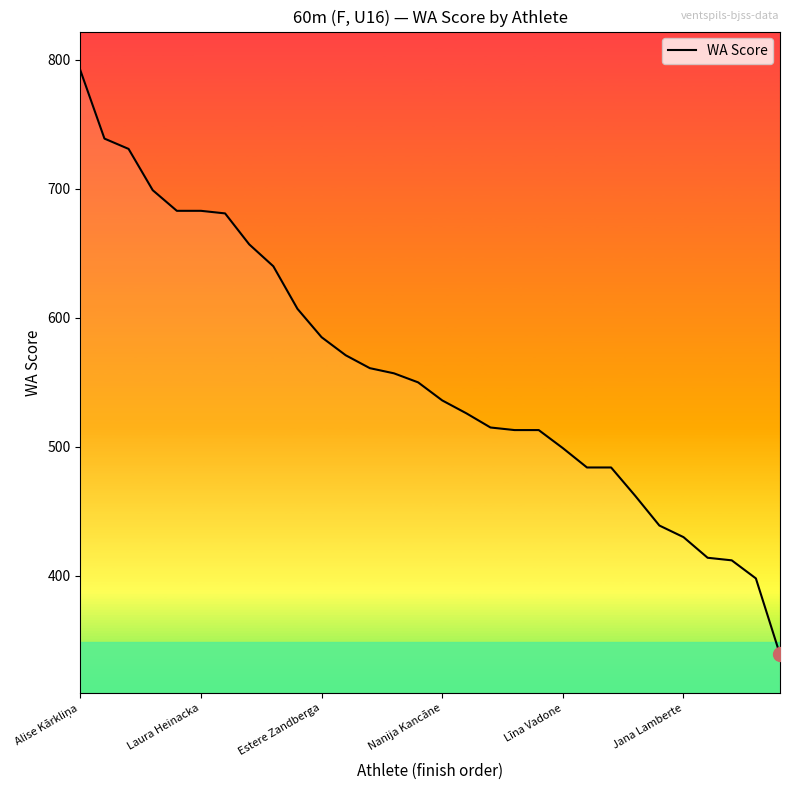

What is the minimum value shown in the chart?

339